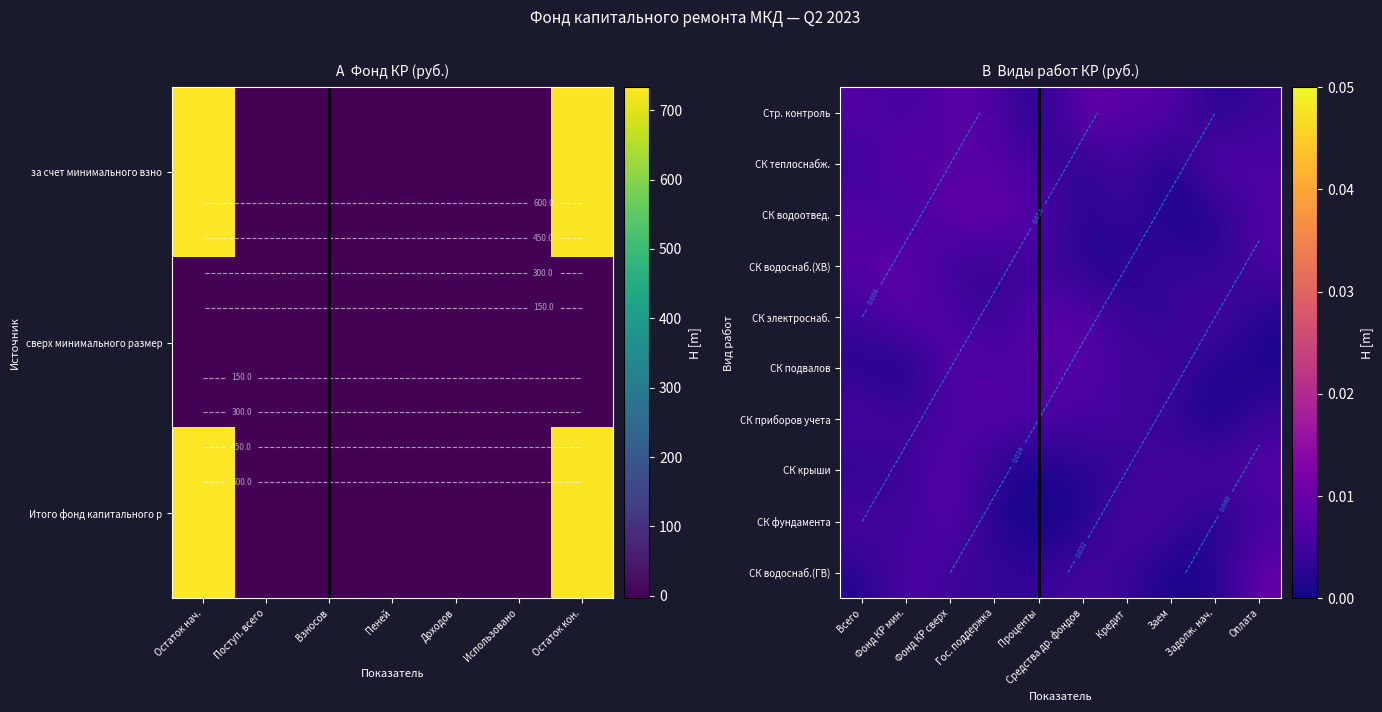

Count the СК водоснаб.(ГВ) values in the range 0 to 1.

10